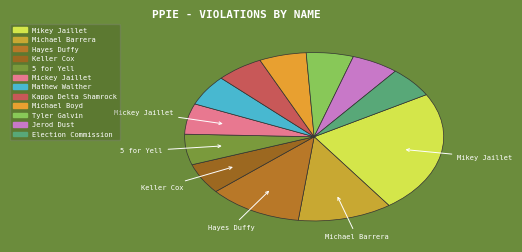

How many segments does this pie chart have?

12